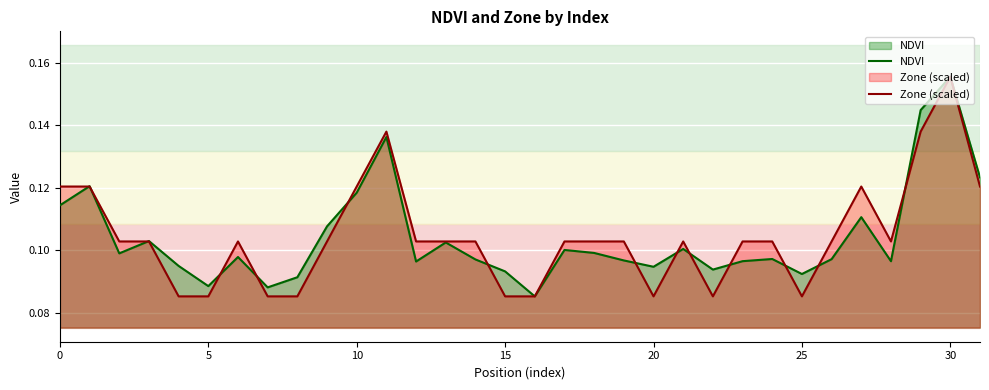

Is it true that NDVI equals 0.1 at 30?

False